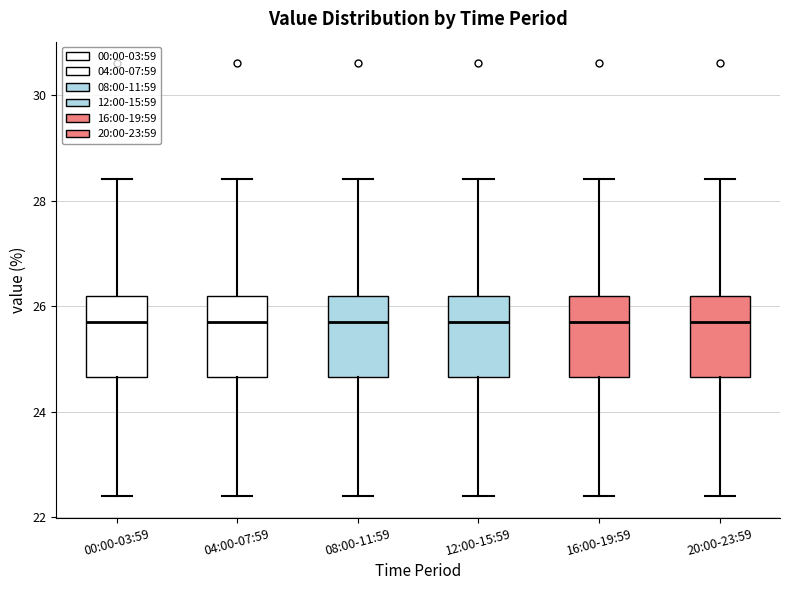

Where does the lower whisker of the box for 12:00-15:59 end on the y-axis? The values are not printed on the chart, so give them approximately, as read against the axis.

22.4